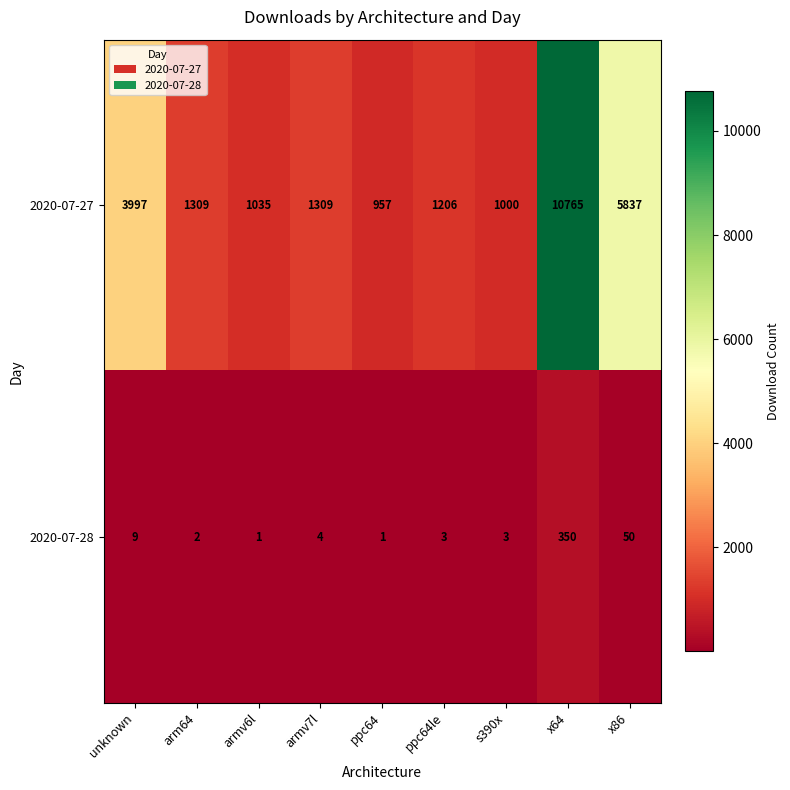

True or false: 2020-07-27 has a value of 1000 at s390x.

True